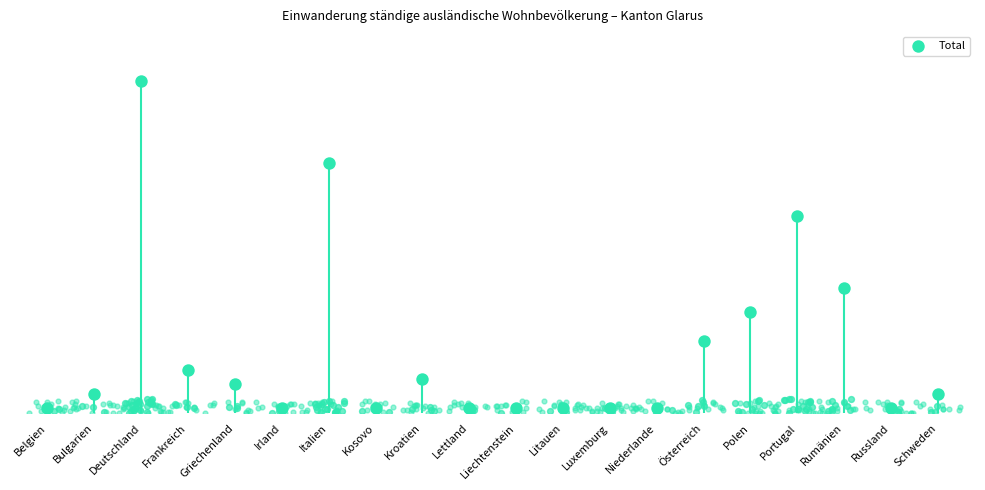

Approximately how many times larger is the value at Österreich compared to Litauen?

15.0